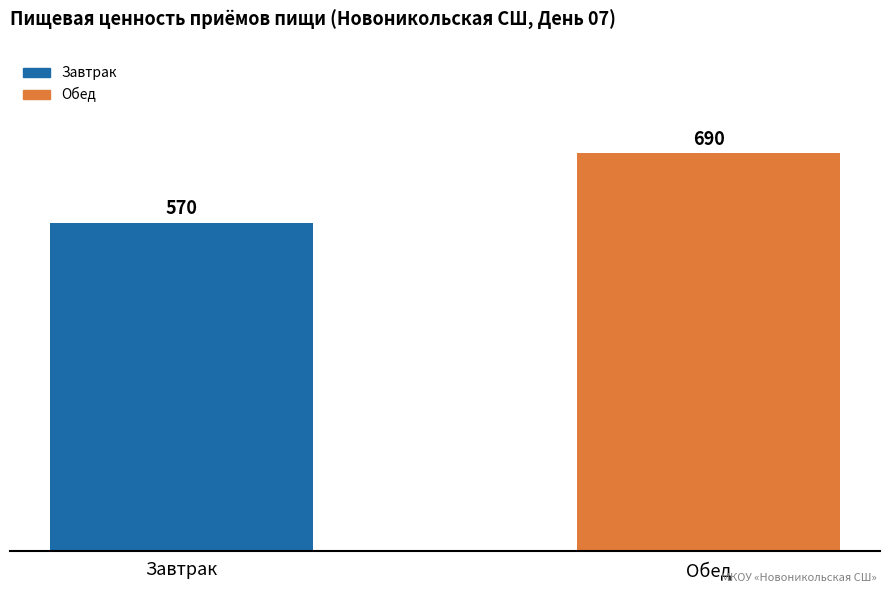

Which category has the lowest value across all series?

Завтрак